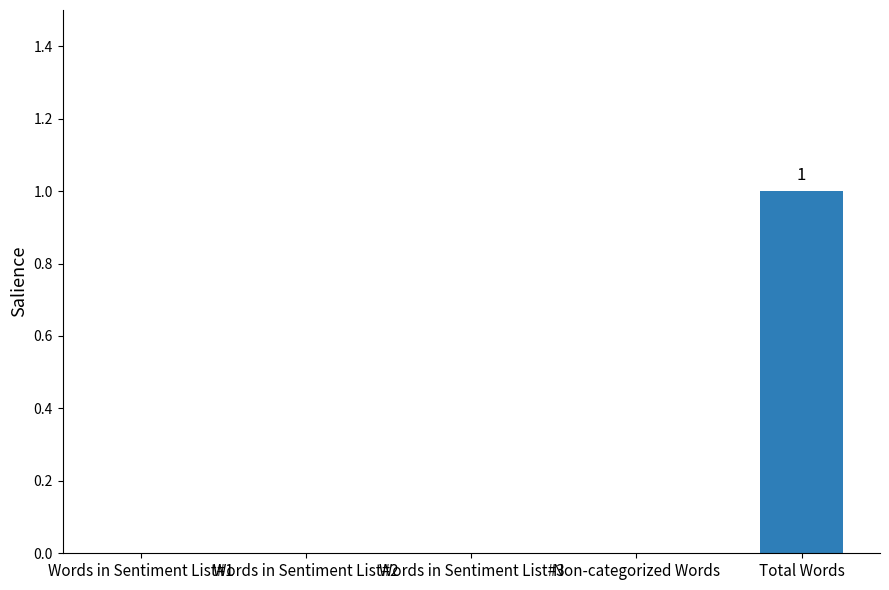

The value at Words in Sentiment List#1 is 1. True or false?

False